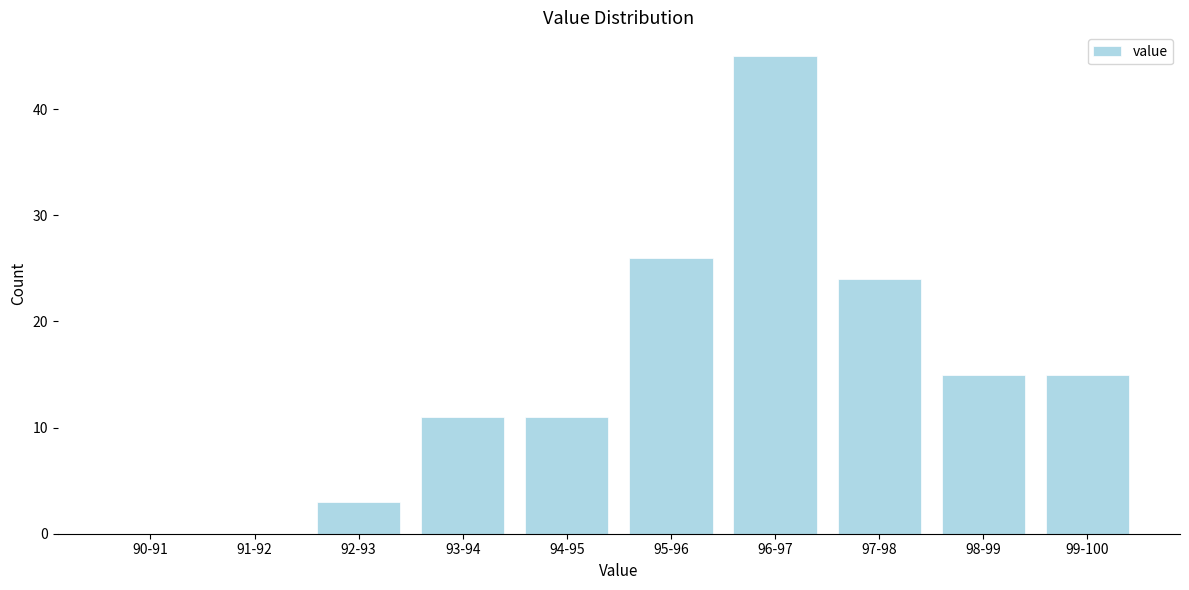

Reading left to right, what are all the values shown in this chart?

90-91=0	91-92=0	92-93=3	93-94=11	94-95=11	95-96=26	96-97=45	97-98=24	98-99=15	99-100=15